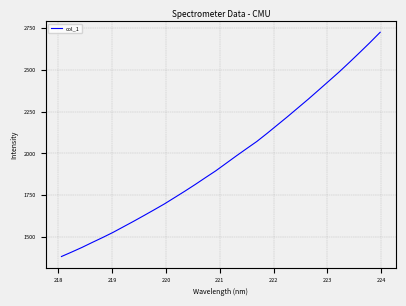

What is the greatest value displayed?

2726.6